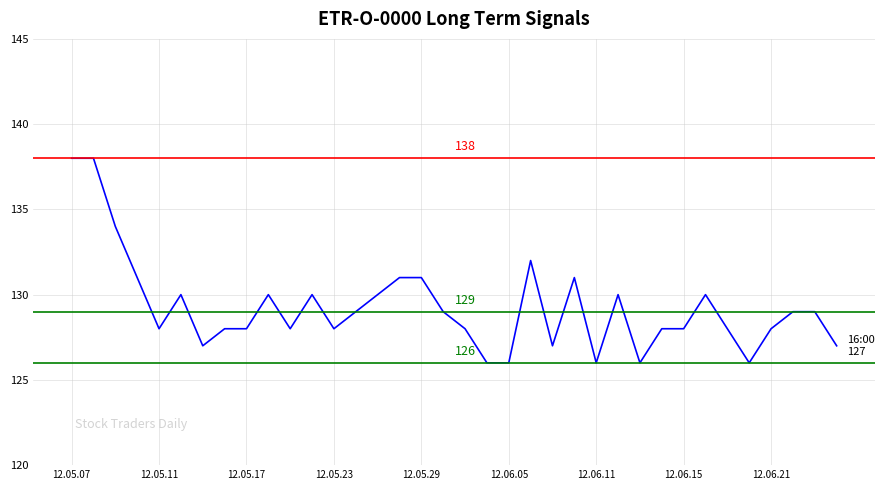

What is the maximum value shown in the chart?

138